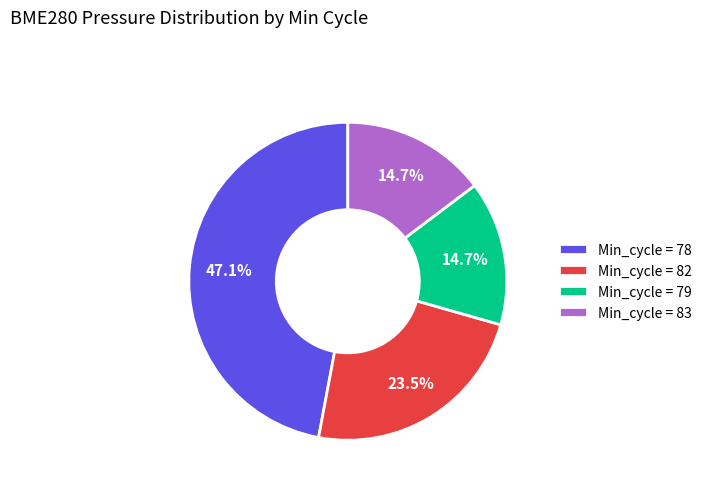

Approximately how many times larger is the value at Min_cycle = 82 compared to Min_cycle = 78?

0.5